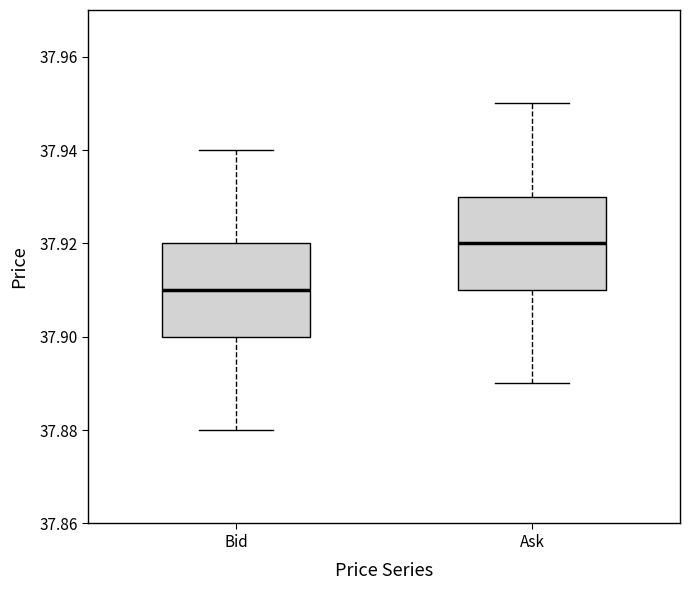

Where is the lower edge of the box for Bid on the y-axis? The values are not printed on the chart, so give them approximately, as read against the axis.

37.90